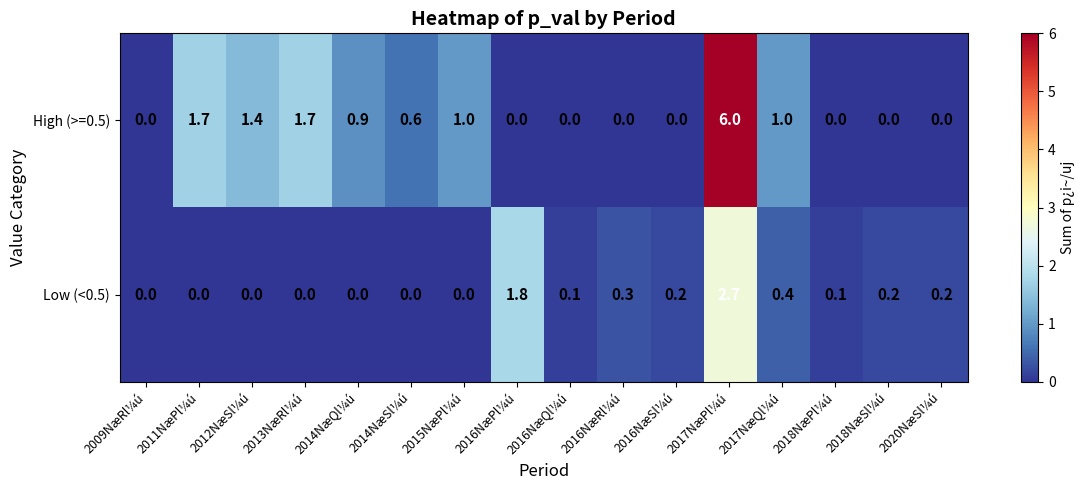

True or false: Low (<0.5) has a value of 0.2 at 2018NæSl¼ú.

True